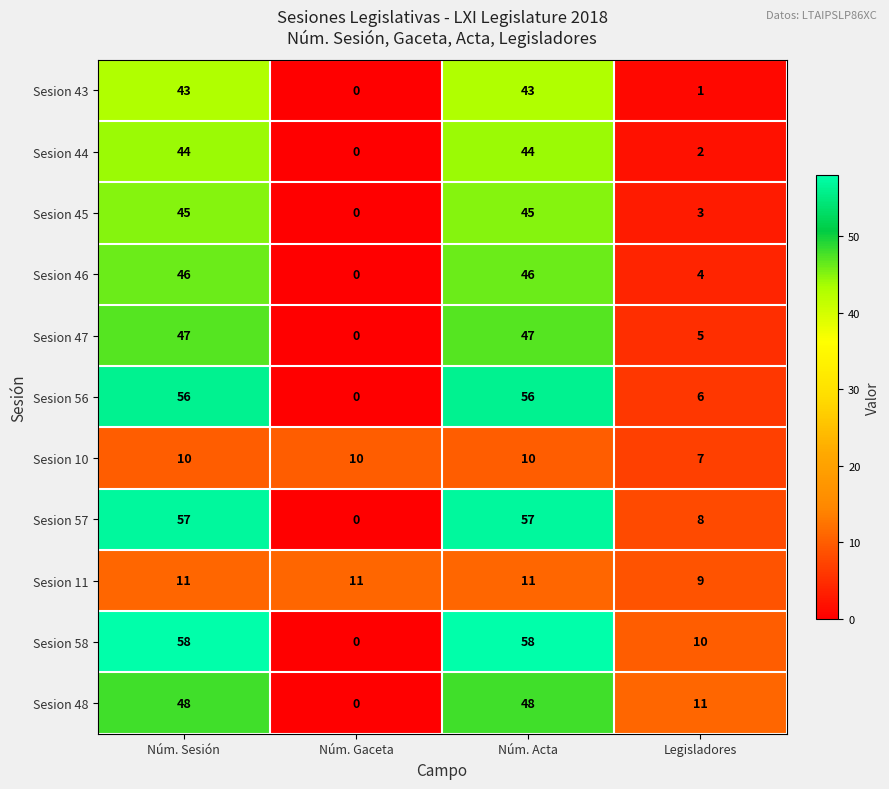

Read the Sesion 58 value at Legisladores.

10